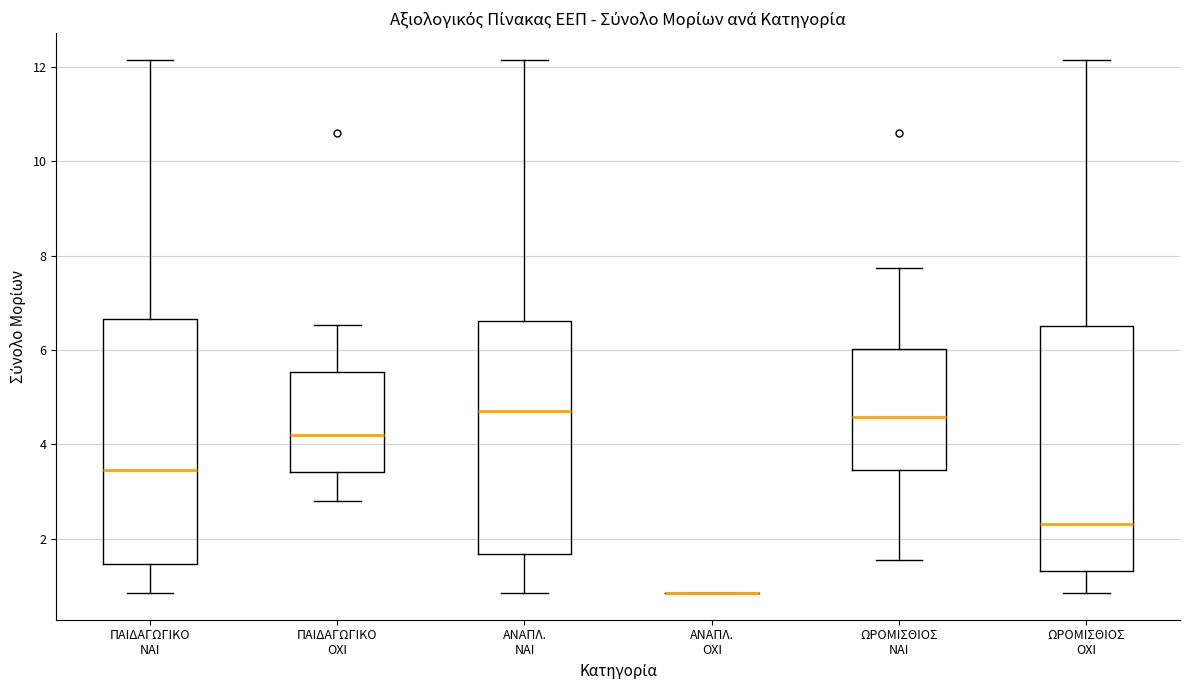

Reading left to right, transcribe this box plot: for each box, give where its median line is, the range the box spans, and where its two whiskers end, as read against the y-axis. The values are not printed on the chart, so give them approximately, as read against the axis.

ΠΑΙΔΑΓΩΓΙΚΟ ΝΑΙ: median 3.4, box 1.4 to 6.6, whiskers 0.8 to 12.2
ΠΑΙΔΑΓΩΓΙΚΟ ΟΧΙ: median 4.2, box 3.4 to 5.6, whiskers 2.8 to 6.6
ΑΝΑΠΛ. ΝΑΙ: median 4.8, box 1.6 to 6.6, whiskers 0.8 to 12.2
ΑΝΑΠΛ. ΟΧΙ: box collapsed to a line at 0.8, whiskers 0.8 to 0.8
ΩΡΟΜΙΣΘΙΟΣ ΝΑΙ: median 4.6, box 3.4 to 6.0, whiskers 1.6 to 7.8
ΩΡΟΜΙΣΘΙΟΣ ΟΧΙ: median 2.4, box 1.4 to 6.6, whiskers 0.8 to 12.2